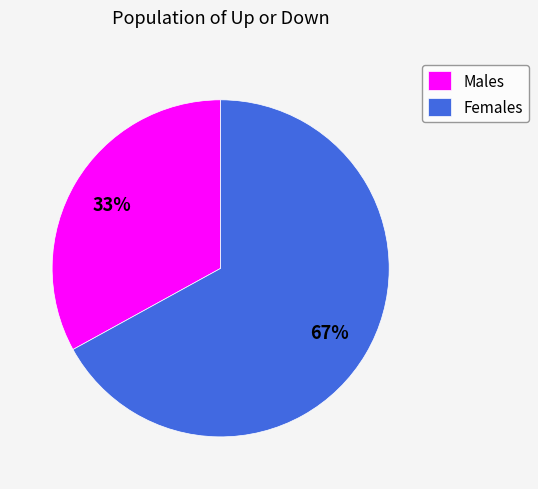

Is it true that Males is 33% of the pie?

True